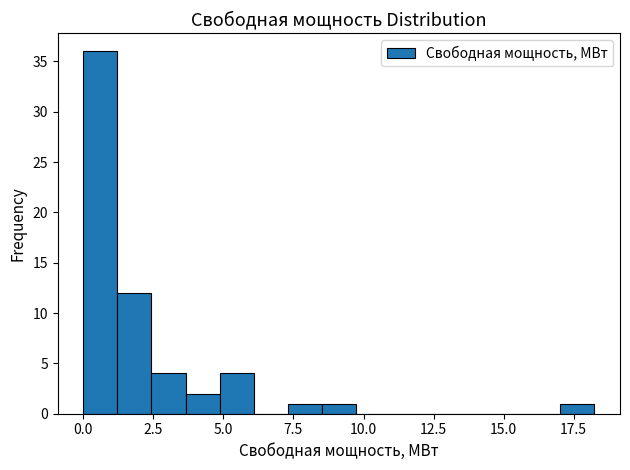

Read against the x-axis, roughly where is the centre of the tallest bar?

0.5